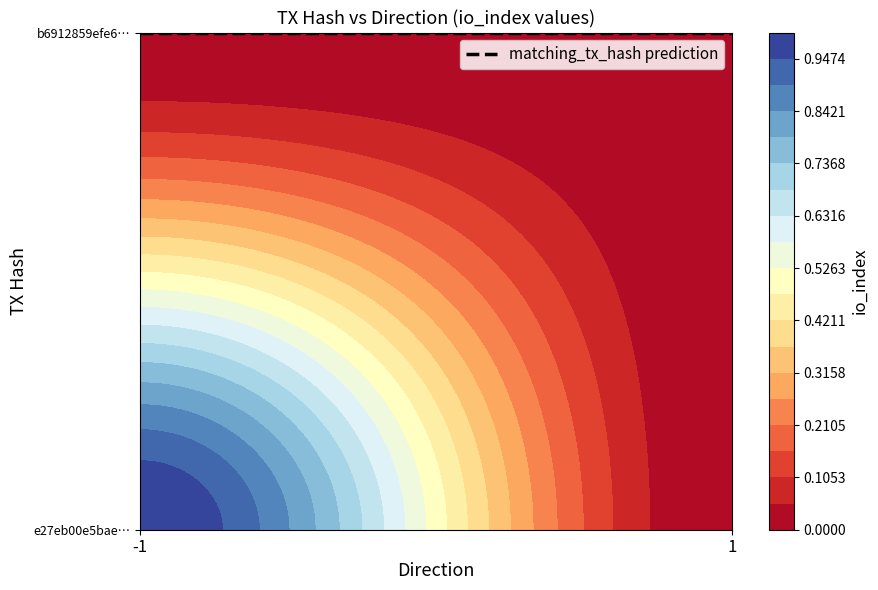

Which series has the largest total across all categories?

e27eb00e5bae693c4b83408c16d13226092c0f0